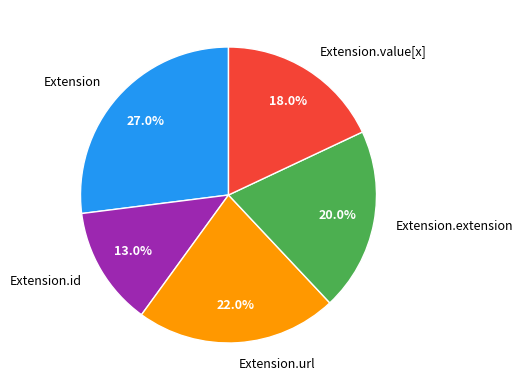

Which category has the smallest portion of the pie?

Extension.id